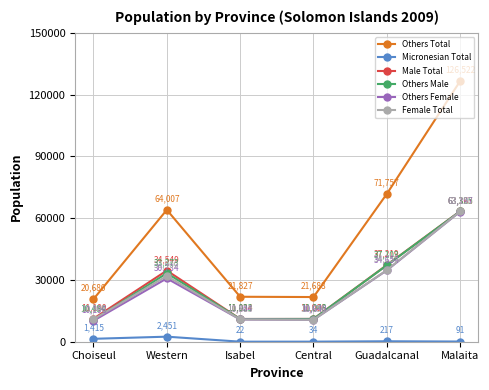

Which category has the lowest value in the Micronesian Total series?

Isabel